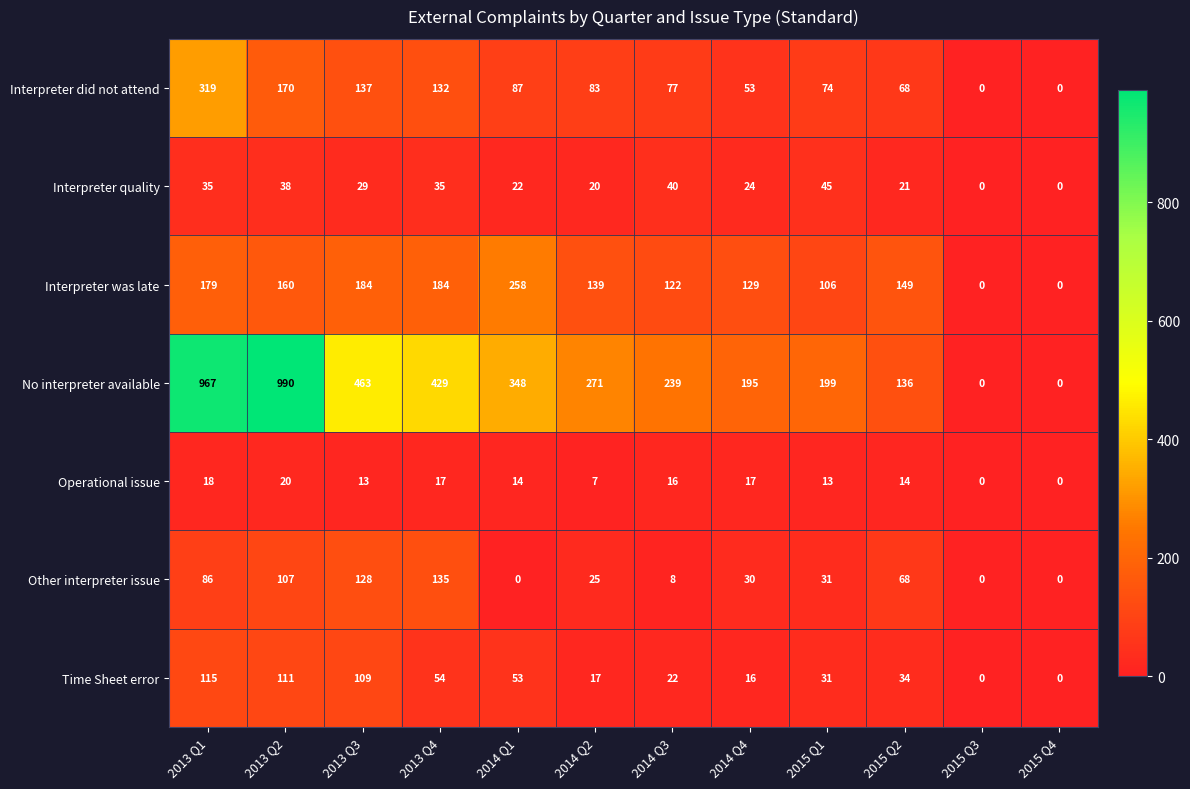

At which label does Other interpreter issue reach its peak?

2013 Q4